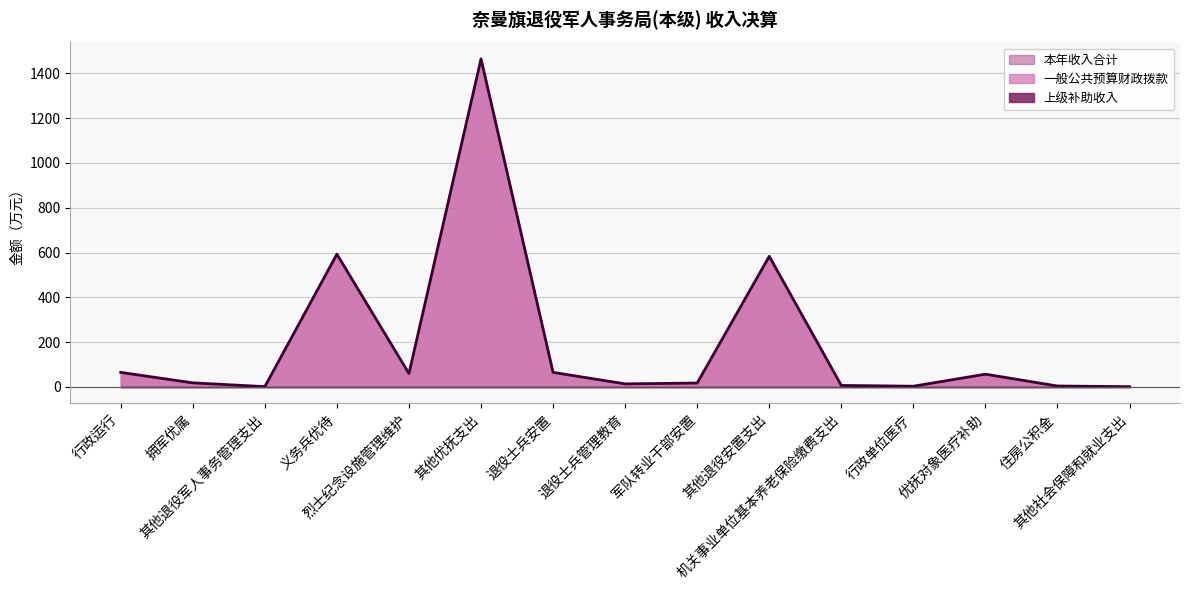

How many lines are shown in the chart?

3